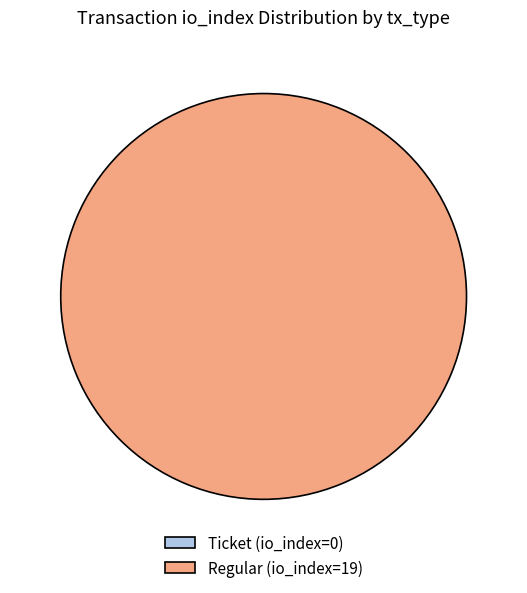

Combined, what portion of the pie is Regular (io_index=19) and Ticket (io_index=0)?

100.0%